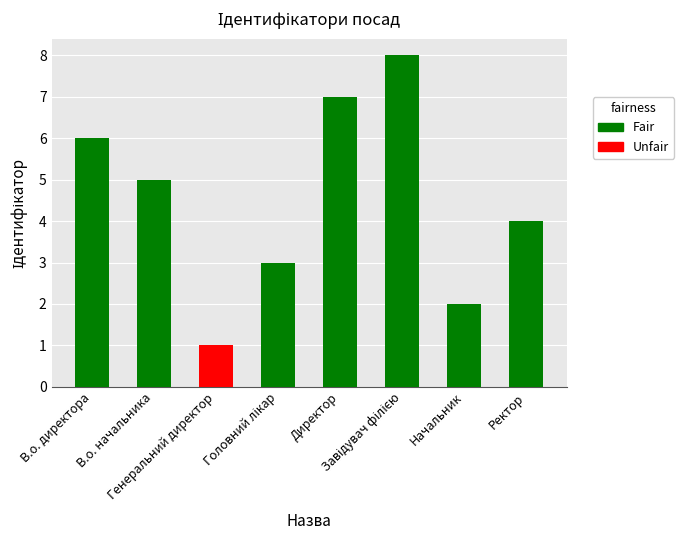

What position from the right is Ректор?

1